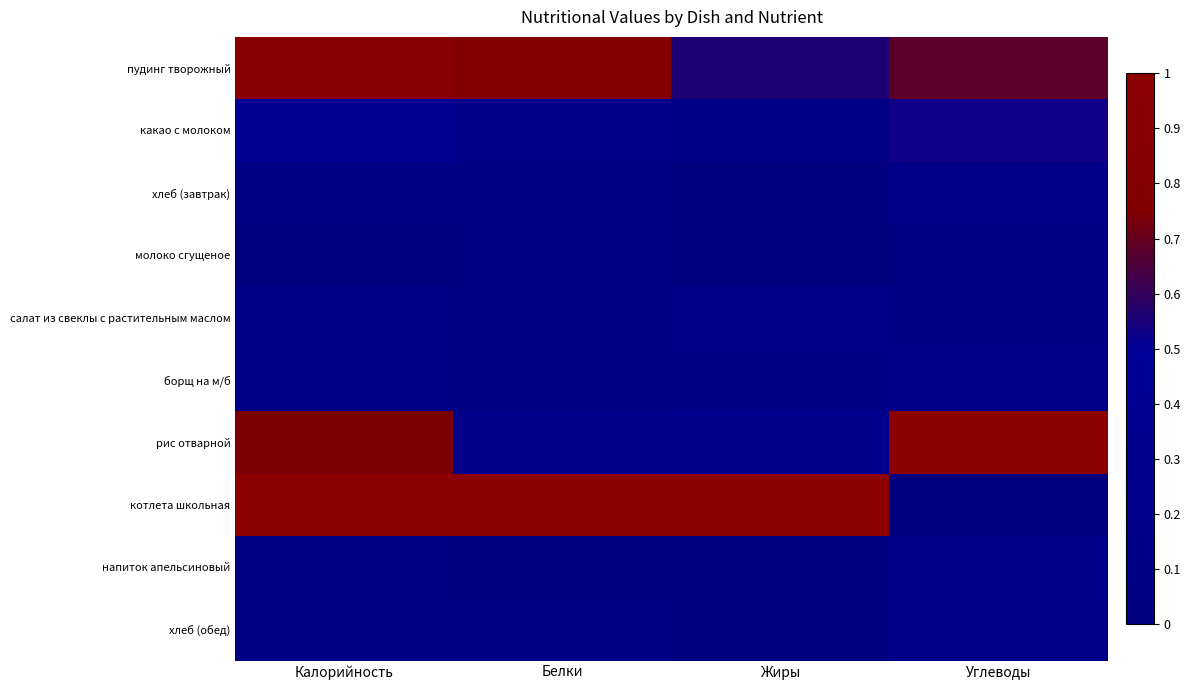

What is the greatest value displayed?

1.0